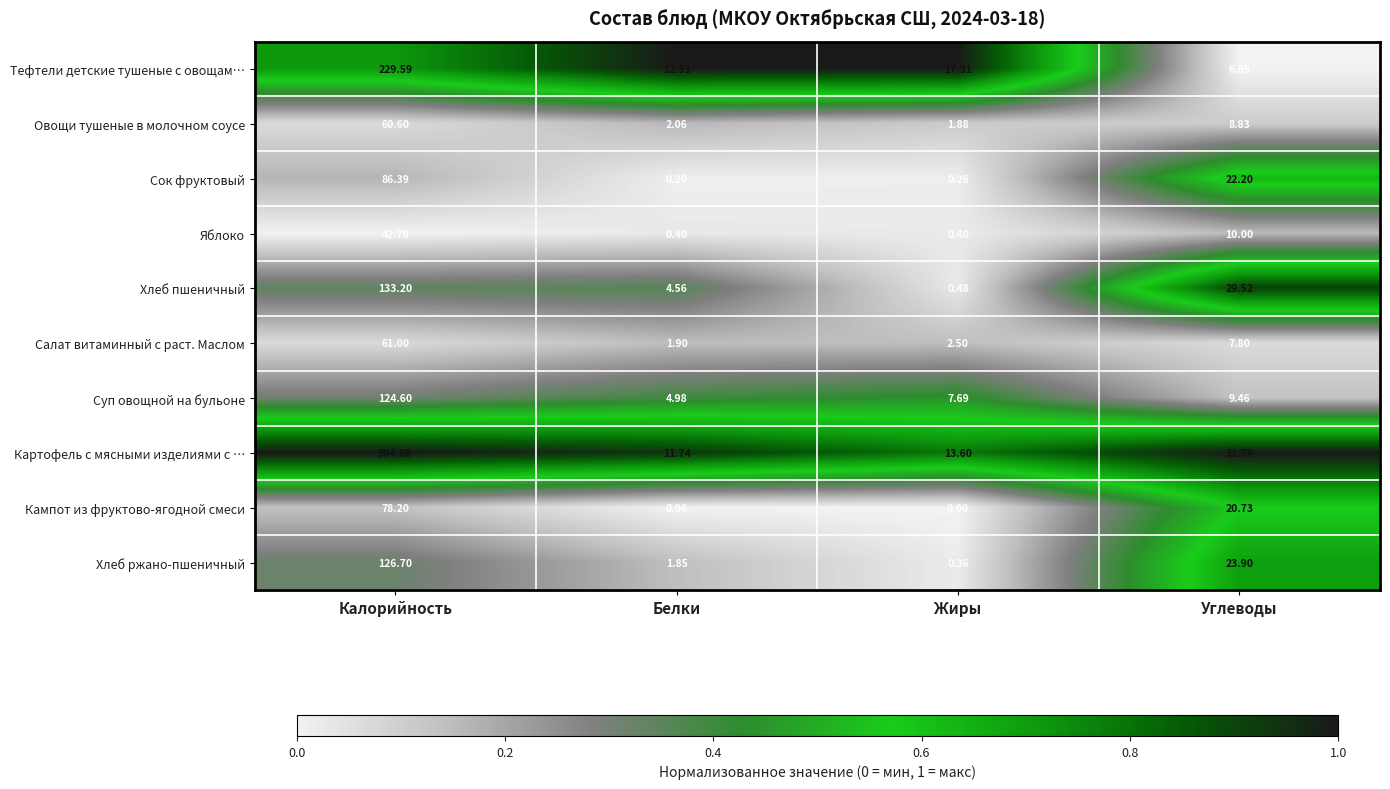

At which label does Хлеб ржано-пшеничный reach its peak?

Калорийность